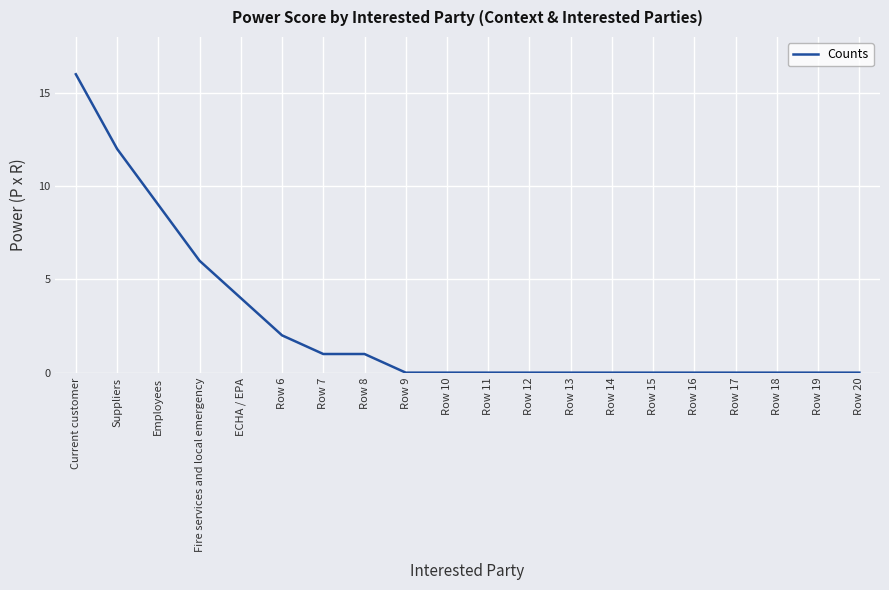

Between Row 17 and Employees, which is larger?

Employees